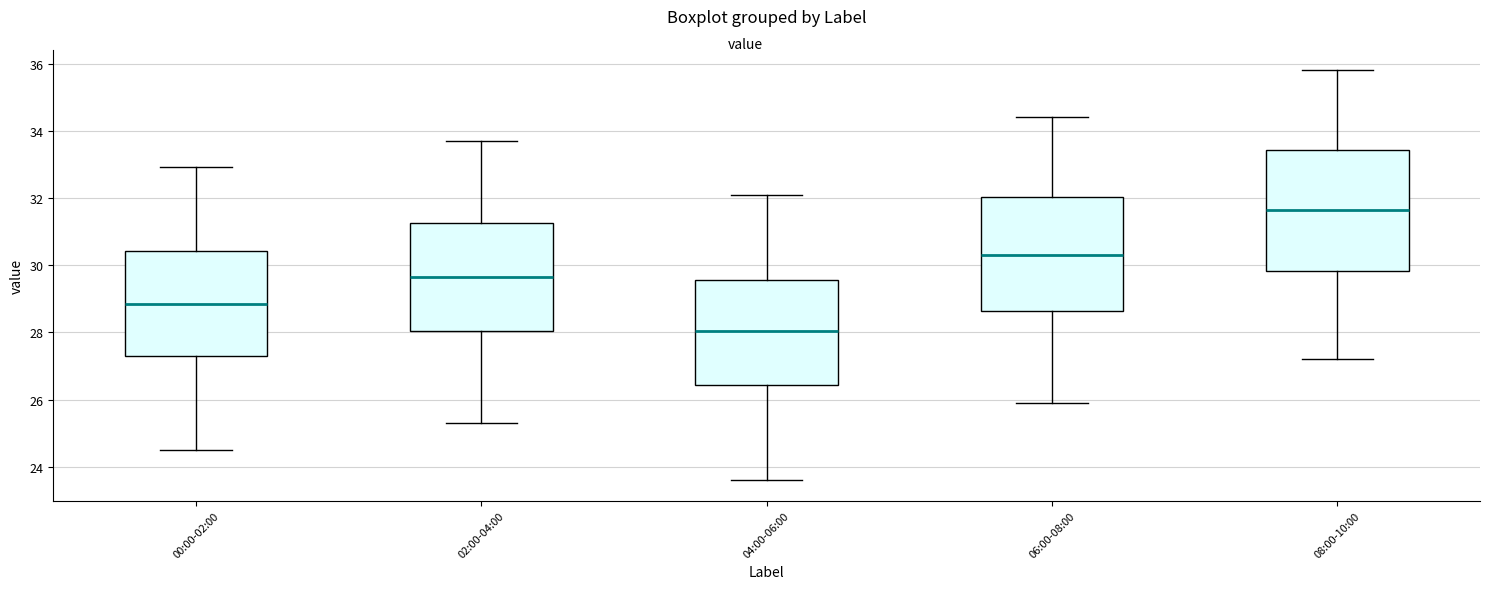

Which box's median line is the lowest?

04:00-06:00